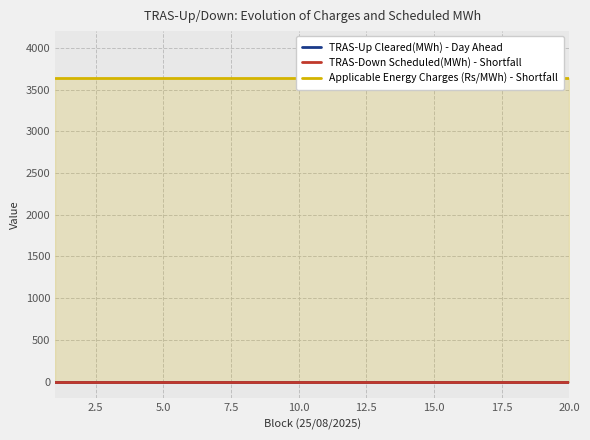

Is the value of Applicable Energy Charges (Rs/MWh) - Shortfall at 17 greater than the value of TRAS-Up Cleared(MWh) - Day Ahead at 10.0?

Yes